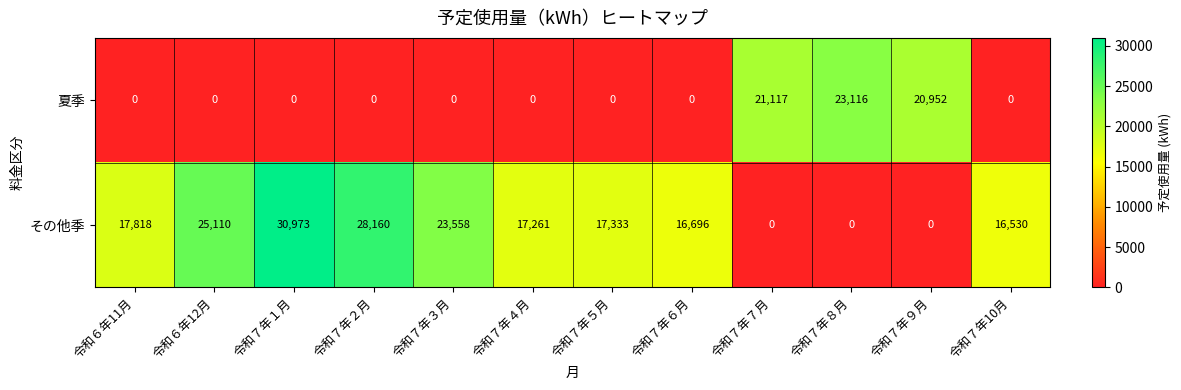

Rank the series by their maximum value, from lowest to highest.

夏季, その他季